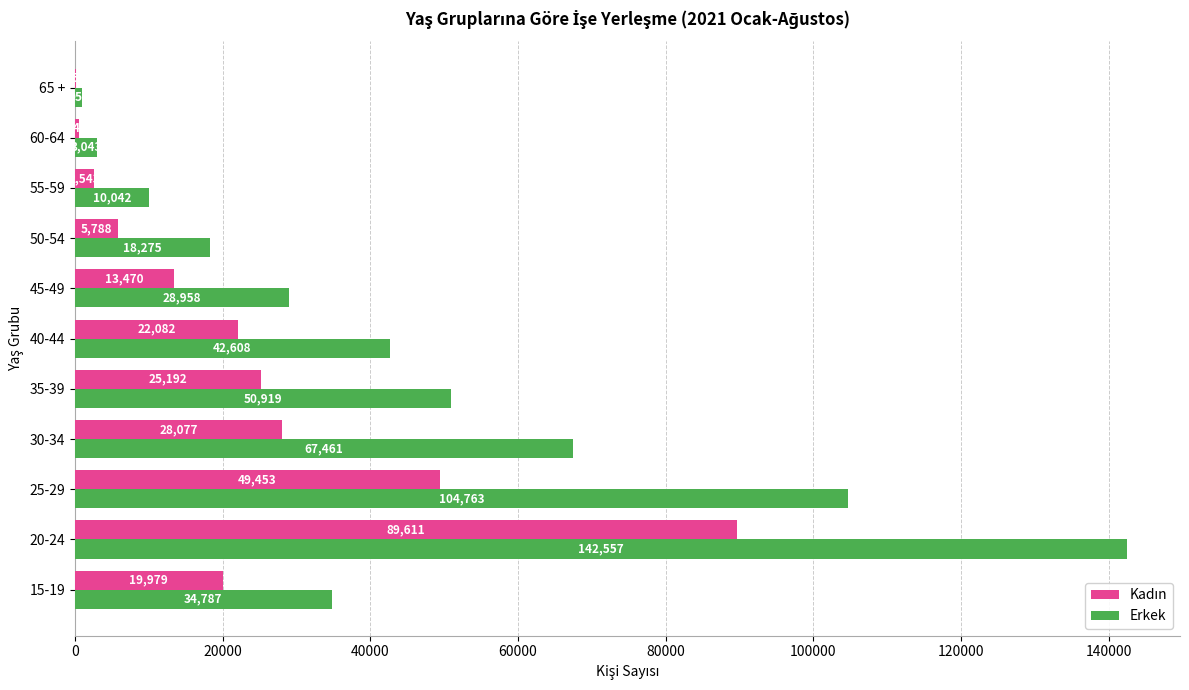

Which series has the largest total across all categories?

Erkek